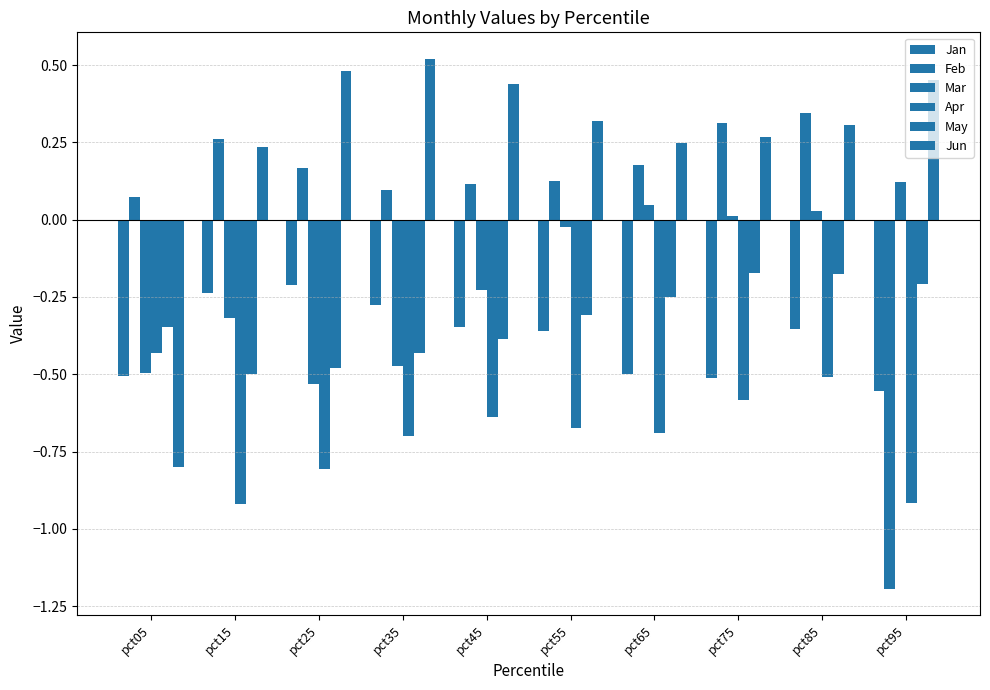

What is the approximate value of May at pct35?

-0.4